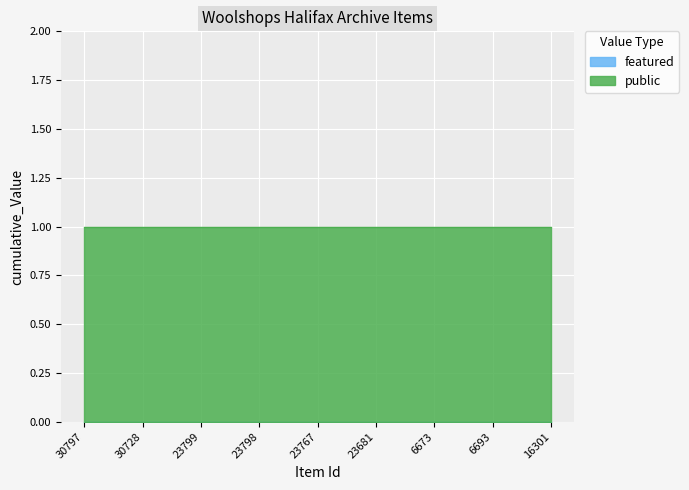

Which category has the highest value in the public series?

30797